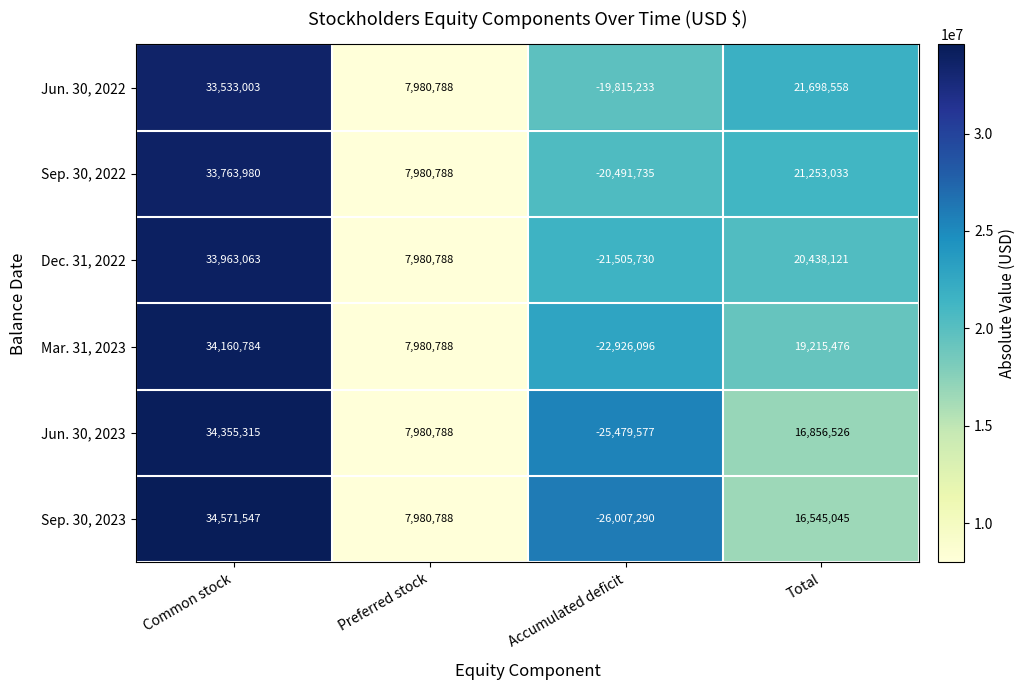

Where is Sep. 30, 2022 nearest to the value 6636122?

Preferred stock